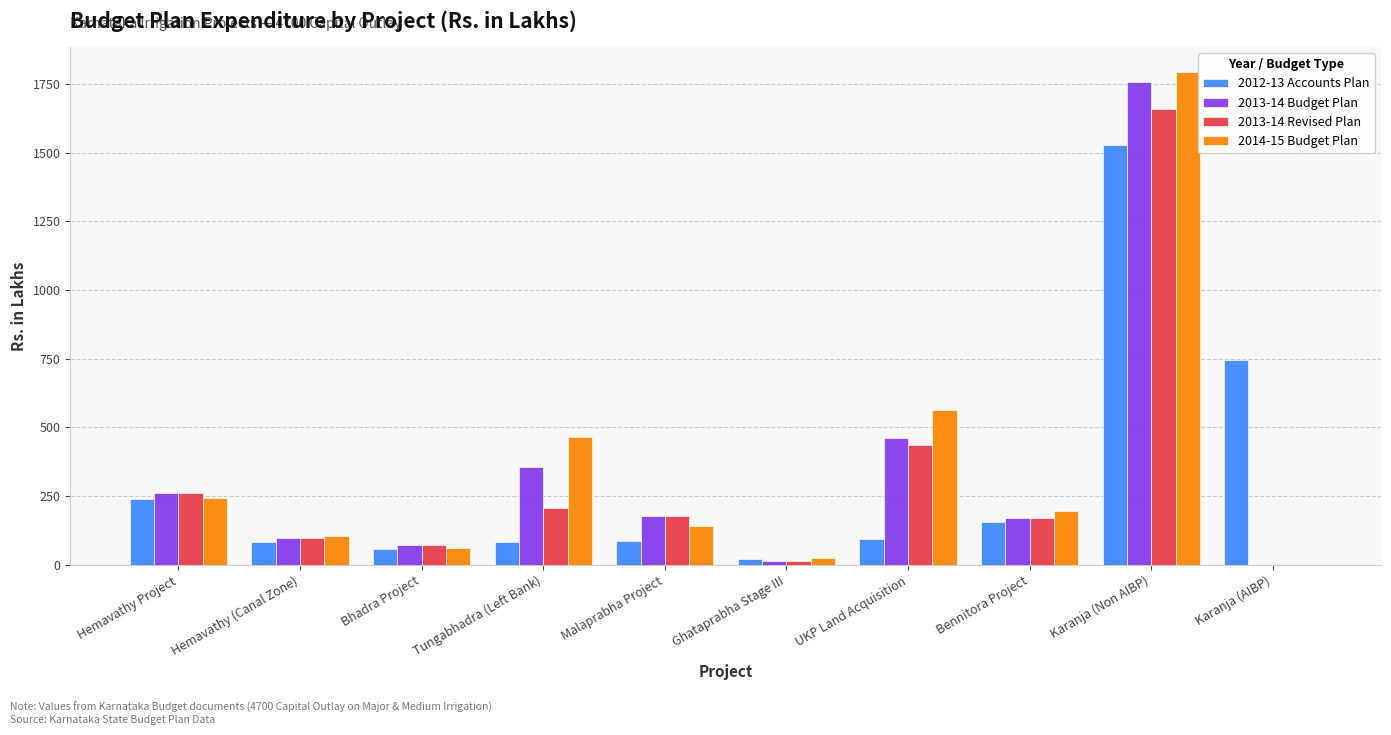

Read the 2012-13 Accounts Plan value at Karanja (Non AIBP).

1527.6